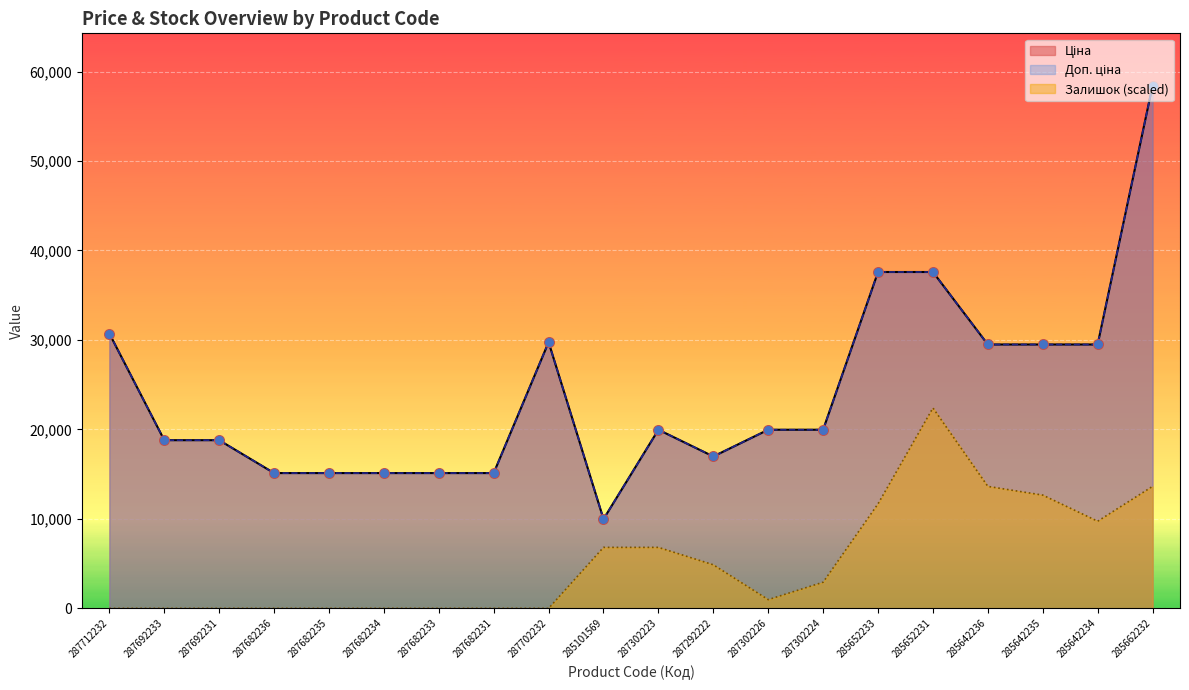

What are all the series names shown in the legend?

Ціна, Доп. ціна, Залишок